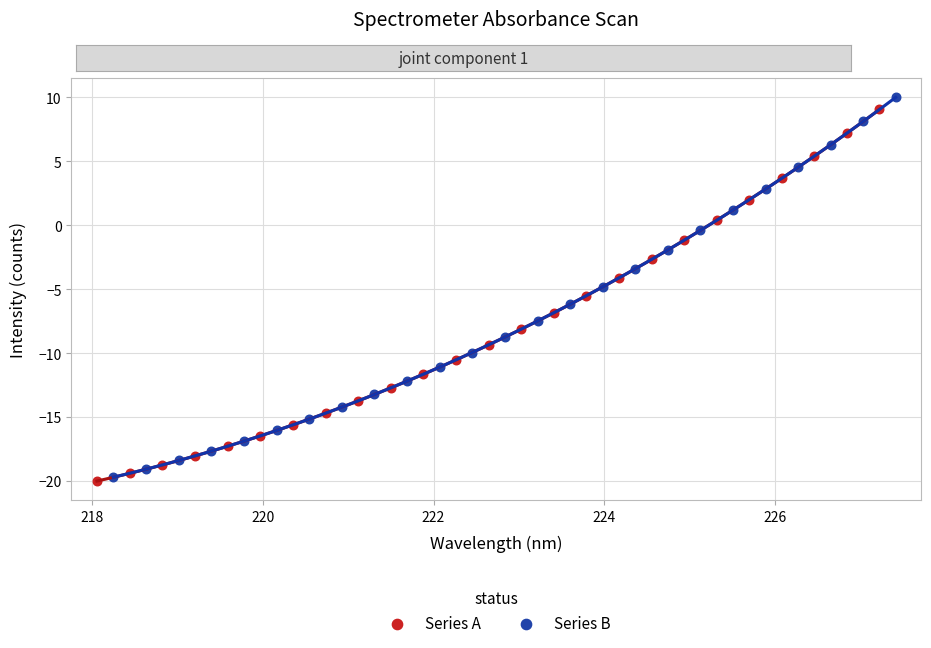

Which series has the largest Y range (max minus min)?

Series B